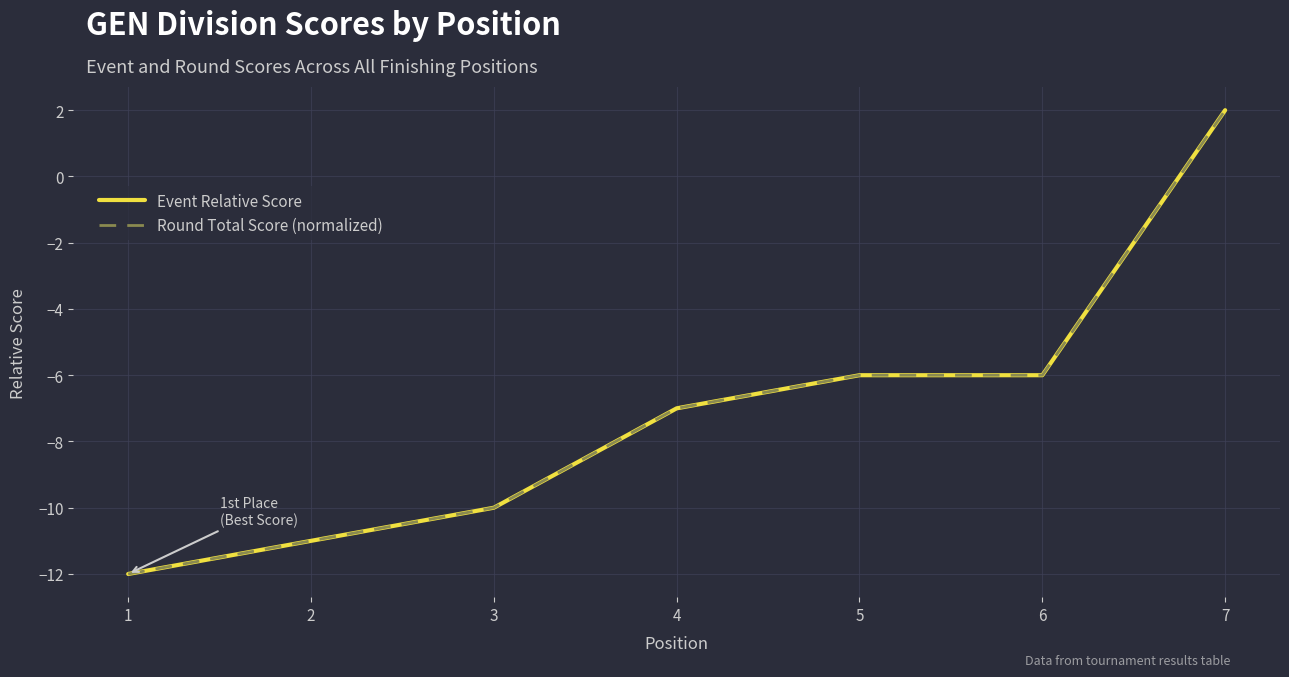

What is the total value across all series at 5?

-12